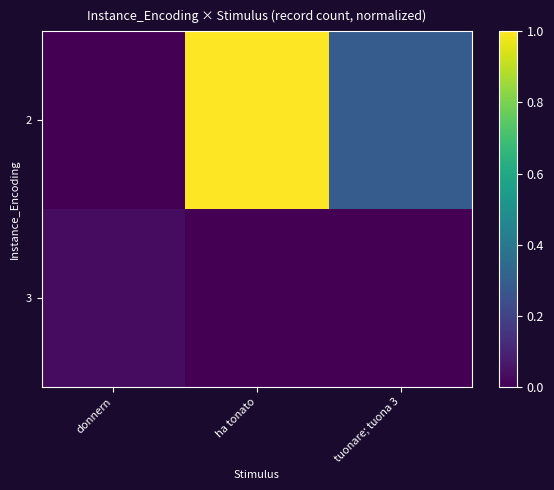

Rank the series by their average value, from lowest to highest.

3, 2